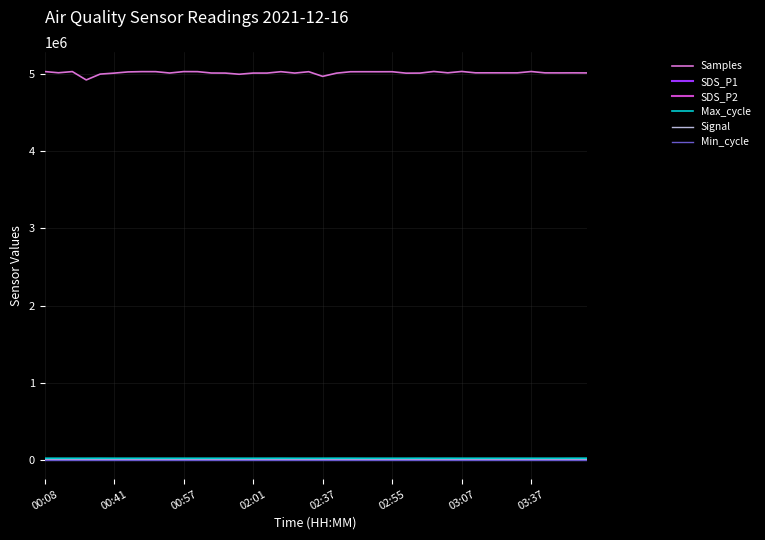

True or false: Samples and Max_cycle intersect in this chart.

False